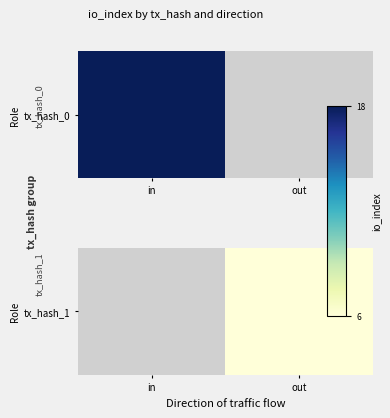

The chart shows a value of 8 at out. True or false?

False